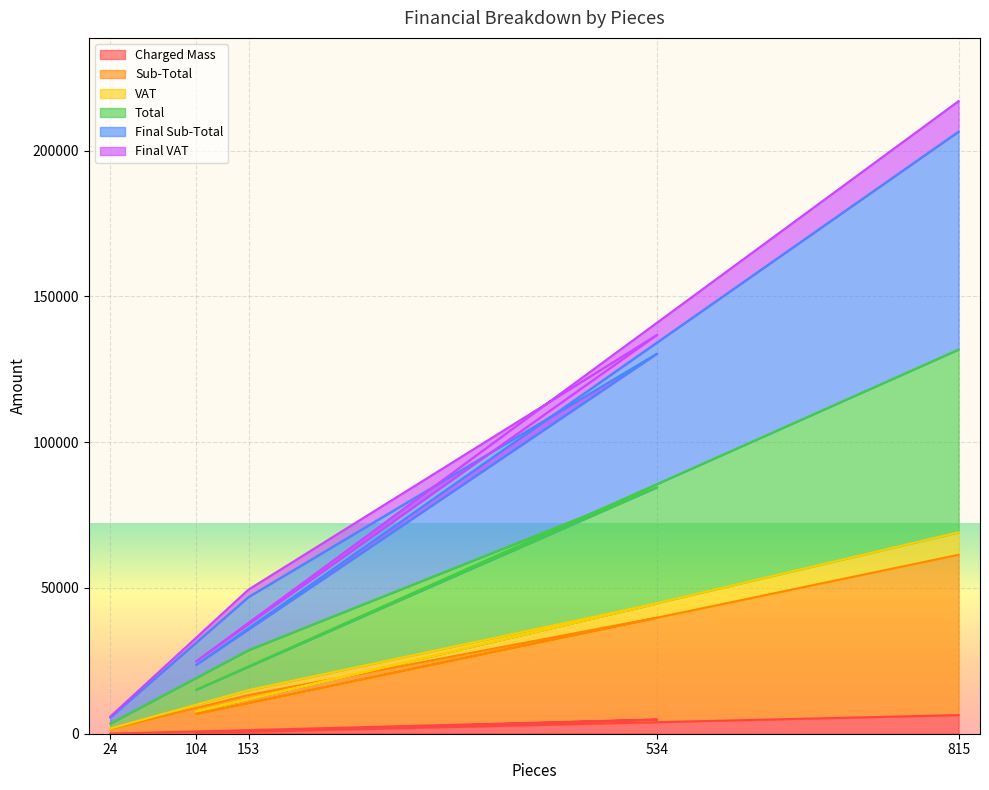

At which label does Charged Mass first exceed 1235?

534